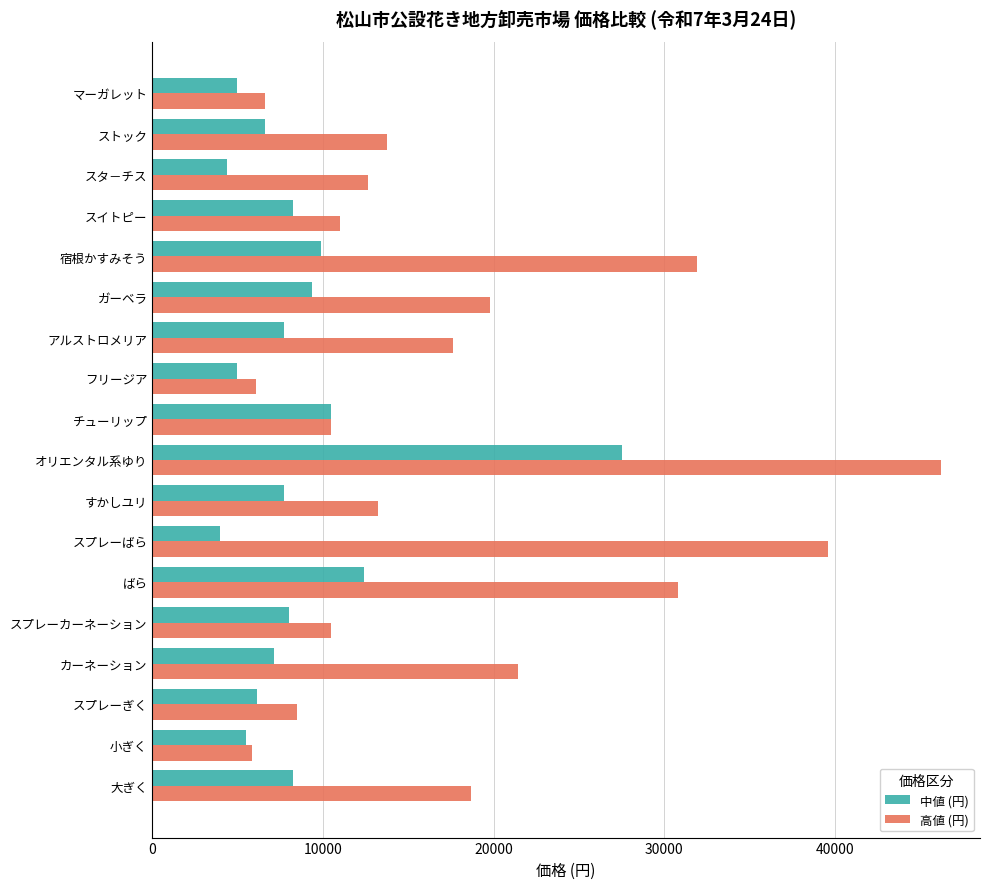

Rank the series by their average value, from lowest to highest.

中値 (円), 高値 (円)